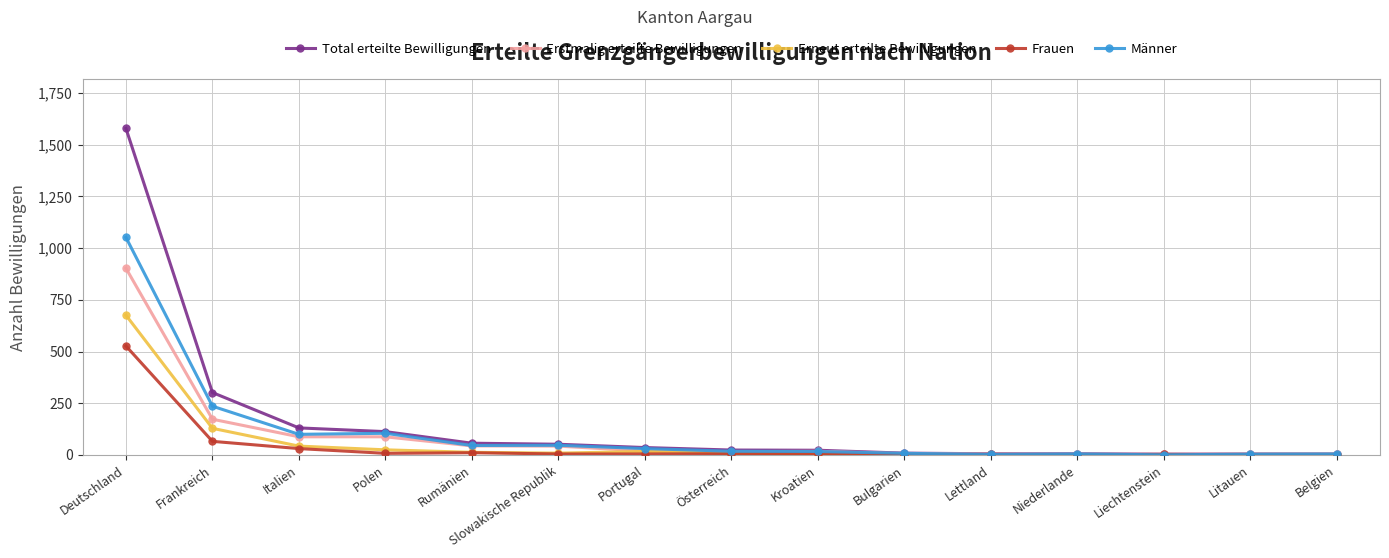

What is the greatest value displayed?

1579